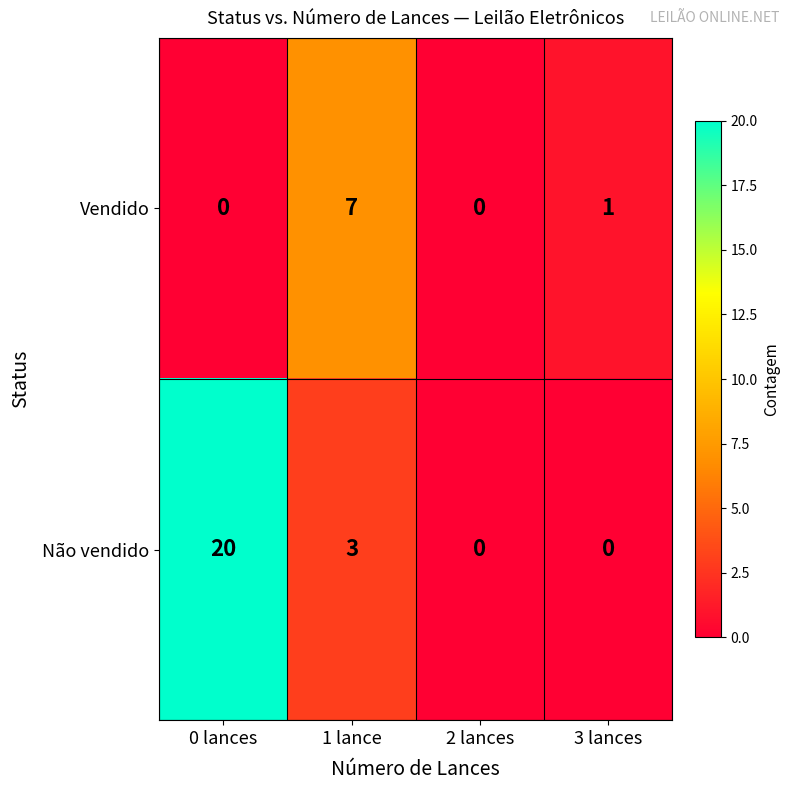

Reading left to right, what are all the values shown in this chart?

Vendido: 0	7	0	1
Não vendido: 20	3	0	0